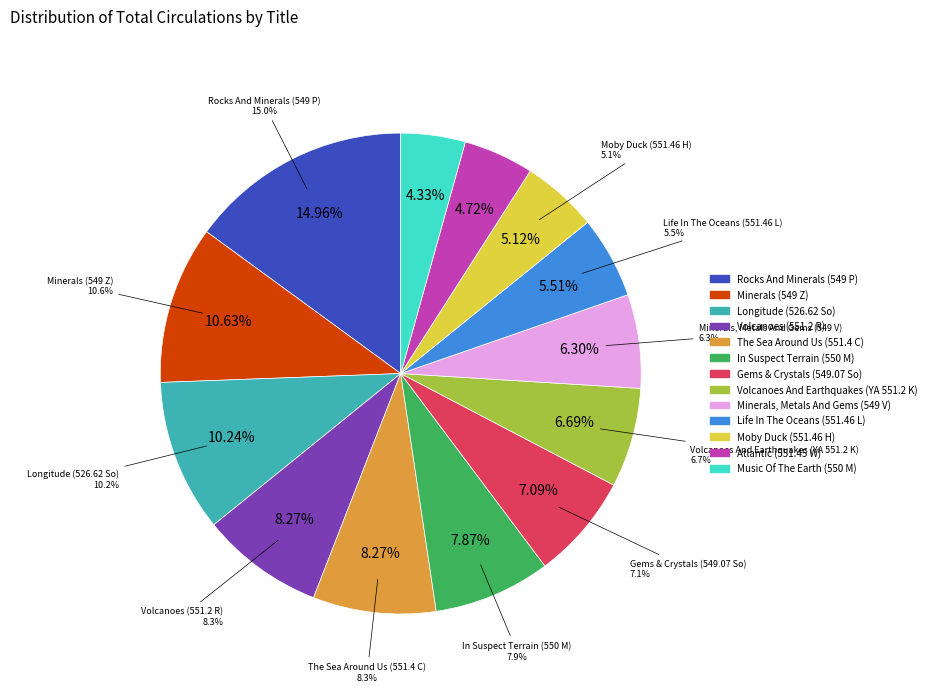

Count the number of slices in the pie.

13